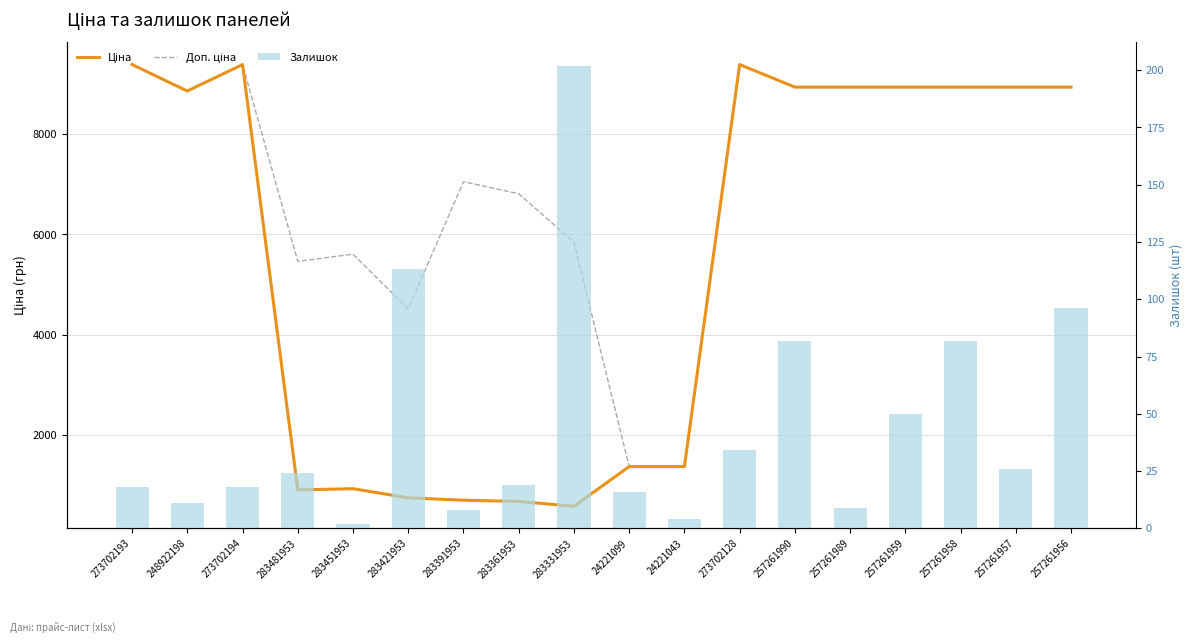

Reading left to right, list all the values displayed in this chart.

Ціна: 273702193=9384.0	248922198=8856.7	273702194=9384.0	283481953=910.4	283451953=934.5	283421953=752.2	283391953=705.1	283361953=681.0	283331953=584.4	24221099=1375.4	24221043=1375.4	273702128=9384.0	257261990=8934.1	257261989=8934.1	257261959=8934.1	257261958=8934.1	257261957=8934.1	257261956=8934.1
Доп. ціна: 273702193=9384.0	248922198=8856.7	273702194=9384.0	283481953=5462.3	283451953=5607.2	283421953=4513.3	283391953=7051.3	283361953=6809.8	283331953=5843.9	24221099=1375.0	24221043=1375.0	273702128=9384.0	257261990=8934.1	257261989=8934.1	257261959=8934.1	257261958=8934.1	257261957=8934.1	257261956=8934.1
Залишок: 273702193=18.0	248922198=11.0	273702194=18.0	283481953=24.0	283451953=2.0	283421953=113.0	283391953=8.0	283361953=19.0	283331953=202.0	24221099=16.0	24221043=4.0	273702128=34.0	257261990=82.0	257261989=9.0	257261959=50.0	257261958=82.0	257261957=26.0	257261956=96.0